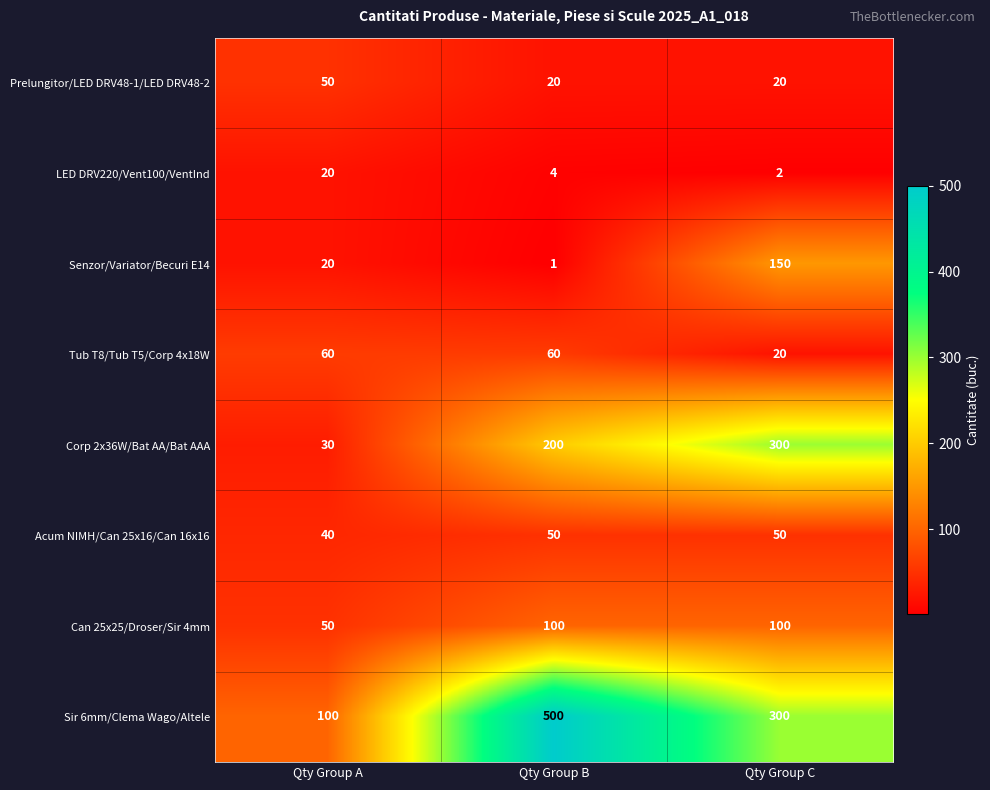

The value of Tub T8/Tub T5/Corp 4x18W at Qty Group B is 60. True or false?

True